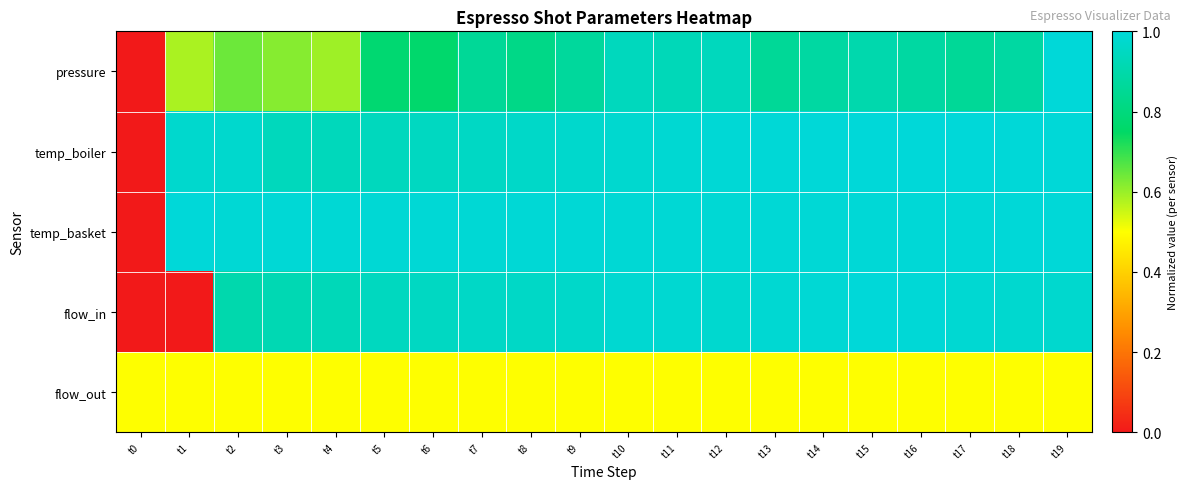

Reading left to right, extract all data points from this chart.

pressure: t0=0.0	t1=0.6	t2=0.6	t3=0.6	t4=0.6	t5=0.8	t6=0.8	t7=0.9	t8=0.8	t9=0.9	t10=0.9	t11=0.9	t12=0.9	t13=0.9	t14=0.9	t15=0.9	t16=0.9	t17=0.9	t18=0.9	t19=1.0
temp_boiler: t0=0.0	t1=1.0	t2=1.0	t3=0.9	t4=0.9	t5=0.9	t6=0.9	t7=1.0	t8=1.0	t9=1.0	t10=1.0	t11=1.0	t12=1.0	t13=1.0	t14=1.0	t15=1.0	t16=1.0	t17=1.0	t18=1.0	t19=1.0
temp_basket: t0=0.0	t1=1.0	t2=1.0	t3=1.0	t4=1.0	t5=1.0	t6=1.0	t7=1.0	t8=1.0	t9=1.0	t10=1.0	t11=1.0	t12=1.0	t13=1.0	t14=1.0	t15=1.0	t16=1.0	t17=1.0	t18=1.0	t19=1.0
flow_in: t0=0.0	t1=0.0	t2=0.9	t3=0.9	t4=0.9	t5=0.9	t6=1.0	t7=1.0	t8=1.0	t9=1.0	t10=1.0	t11=1.0	t12=1.0	t13=1.0	t14=1.0	t15=1.0	t16=1.0	t17=1.0	t18=1.0	t19=1.0
flow_out: t0=0.5	t1=0.5	t2=0.5	t3=0.5	t4=0.5	t5=0.5	t6=0.5	t7=0.5	t8=0.5	t9=0.5	t10=0.5	t11=0.5	t12=0.5	t13=0.5	t14=0.5	t15=0.5	t16=0.5	t17=0.5	t18=0.5	t19=0.5